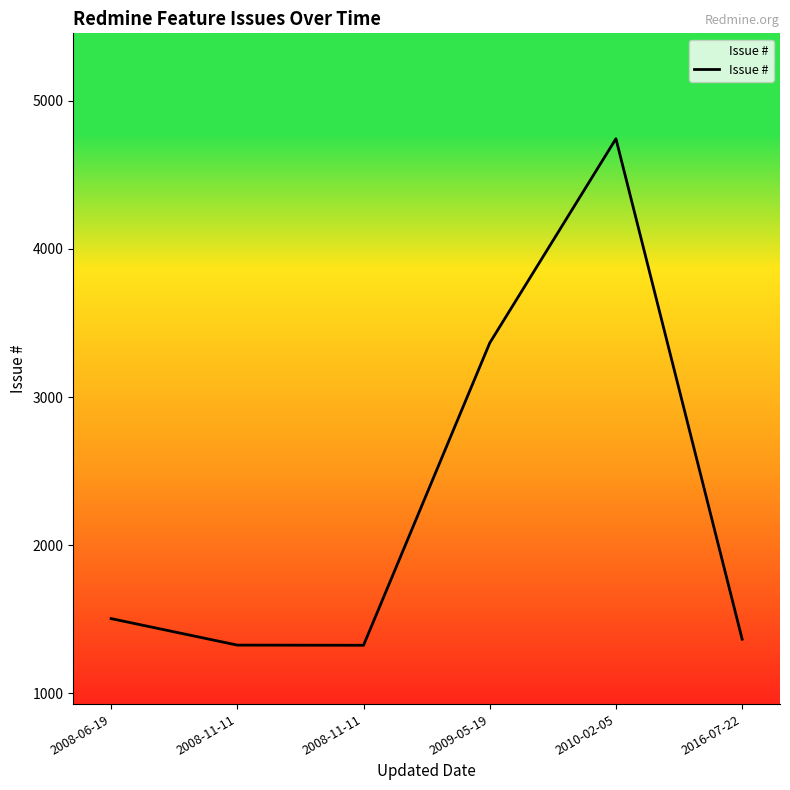

What is the change in value from 2010-02-05 to 2016-07-22?

-3379